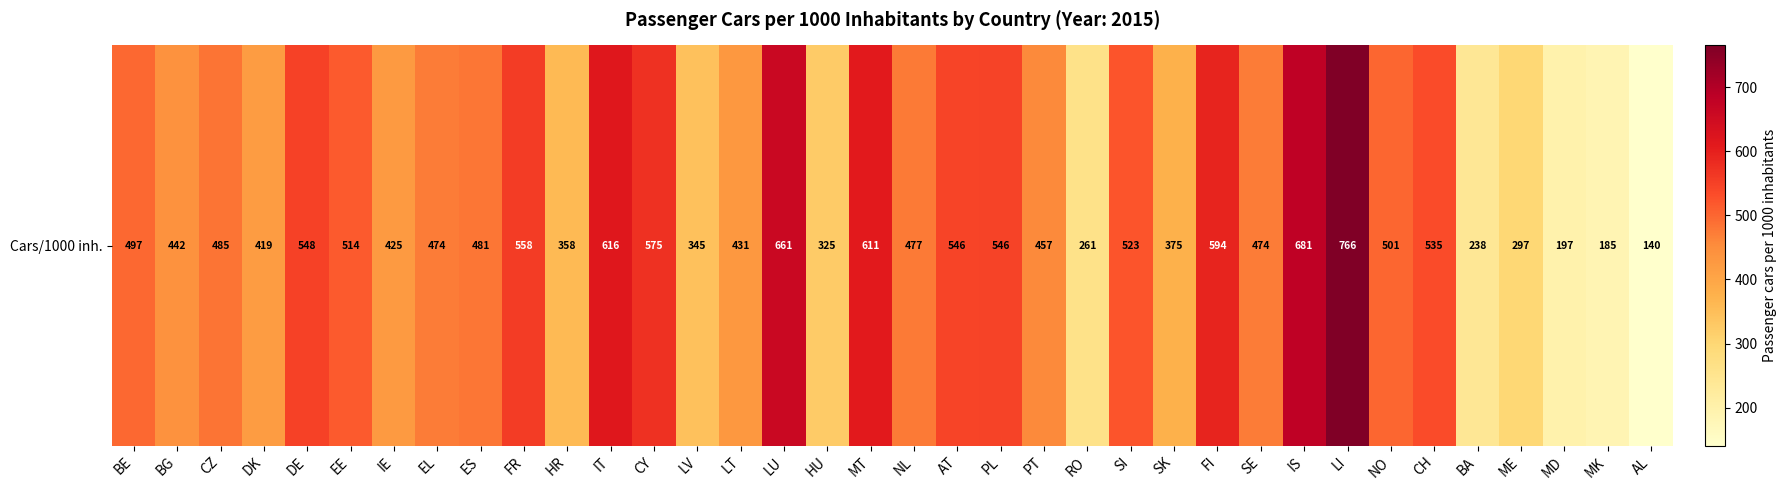

Which category has the highest value across all series?

LI